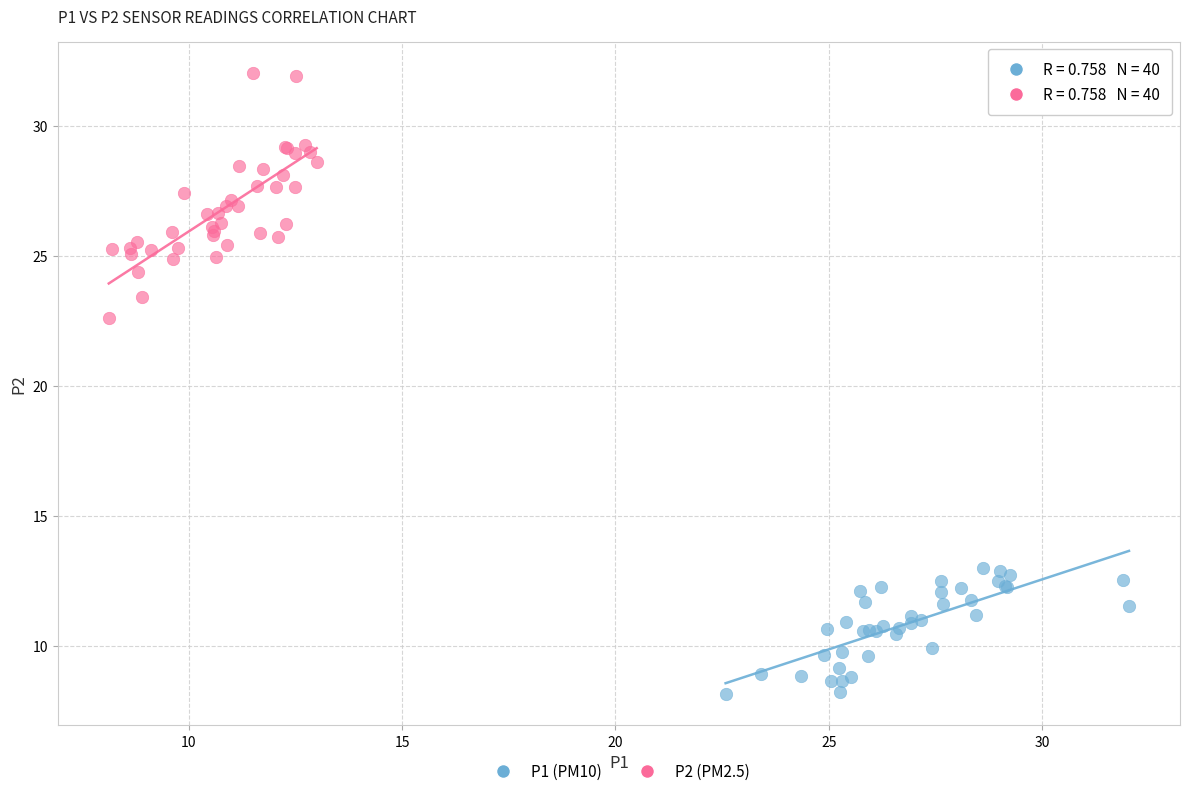

Which series has the widest spread of Y values?

P2 (PM2.5)